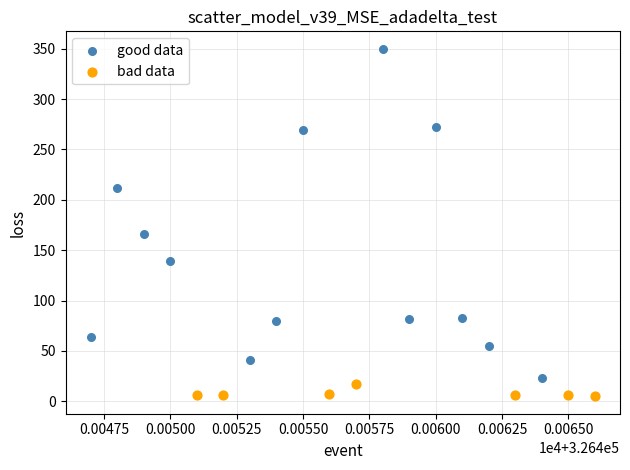

Which series has the widest spread of Y values?

good data